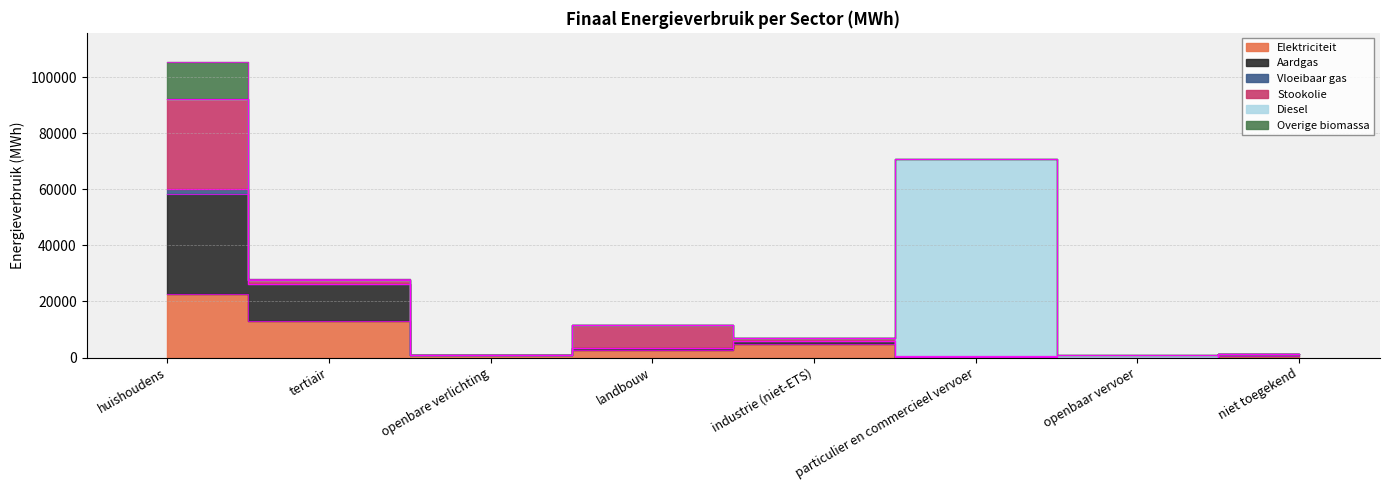

How many interior local peaks does the Diesel series have?

1